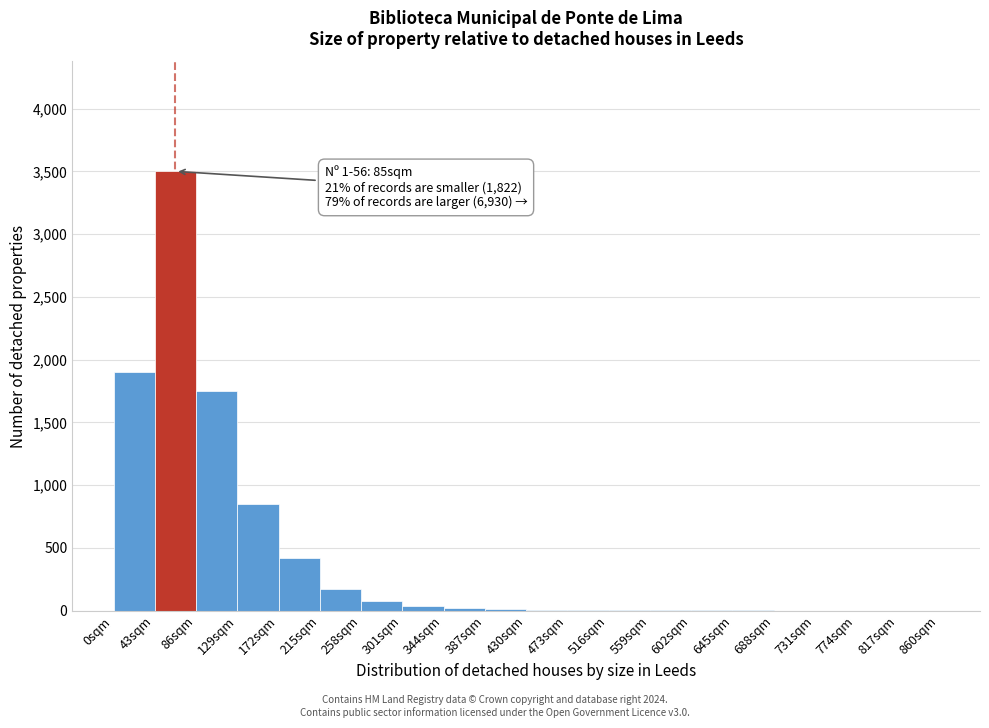

Which range on the x-axis has the tallest bar?

43 to 86